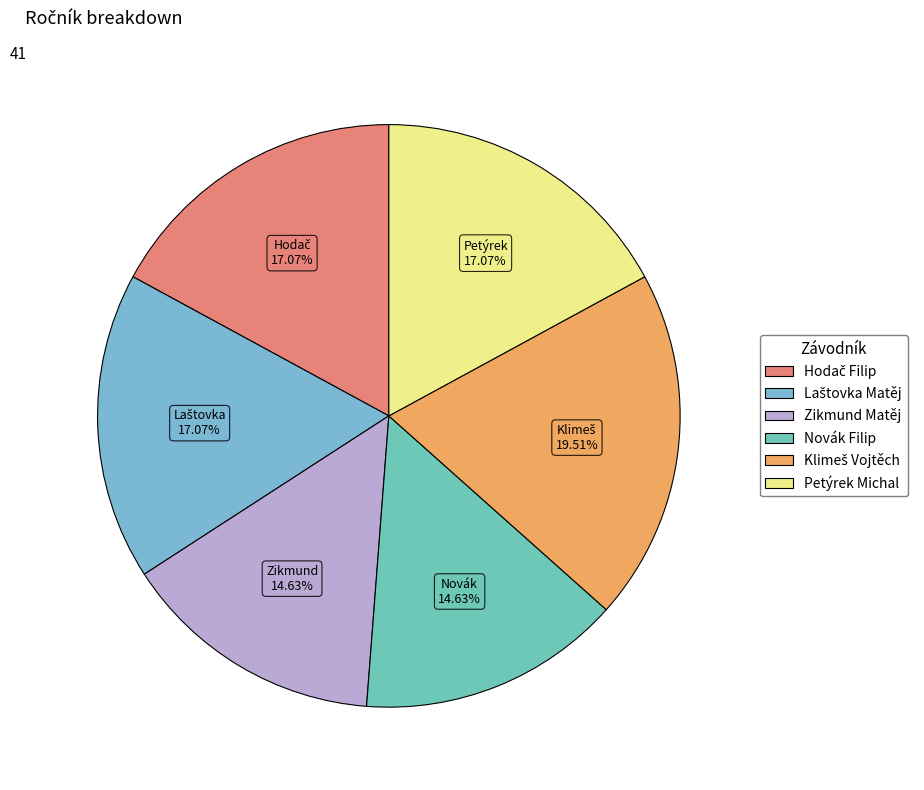

To the nearest percent, what percentage of the pie is Zikmund Matěj?

15%